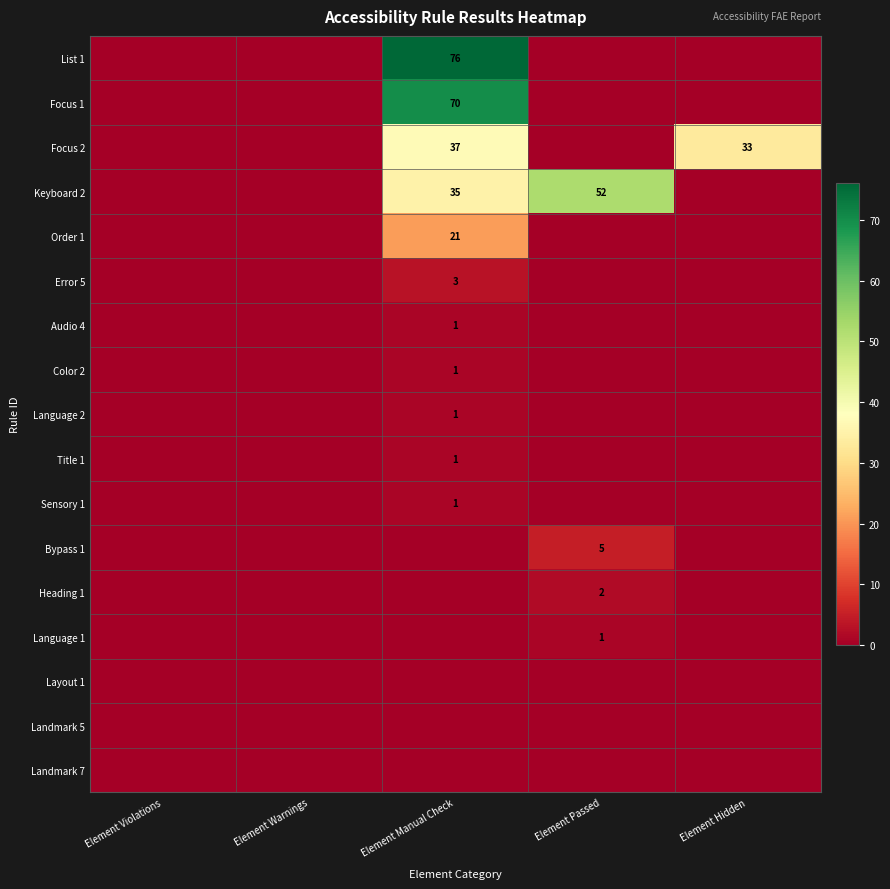

Is it true that Focus 1 equals 70 at Element Manual Check?

True